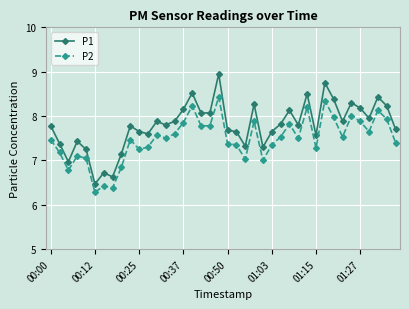

At how many categories does at least one series exceed 7?

36